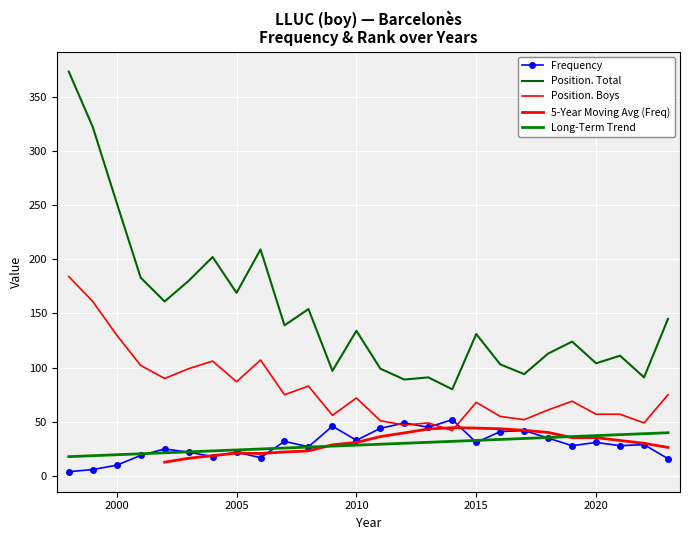

What is the value of the Frequency point at the 18th from the left?

31